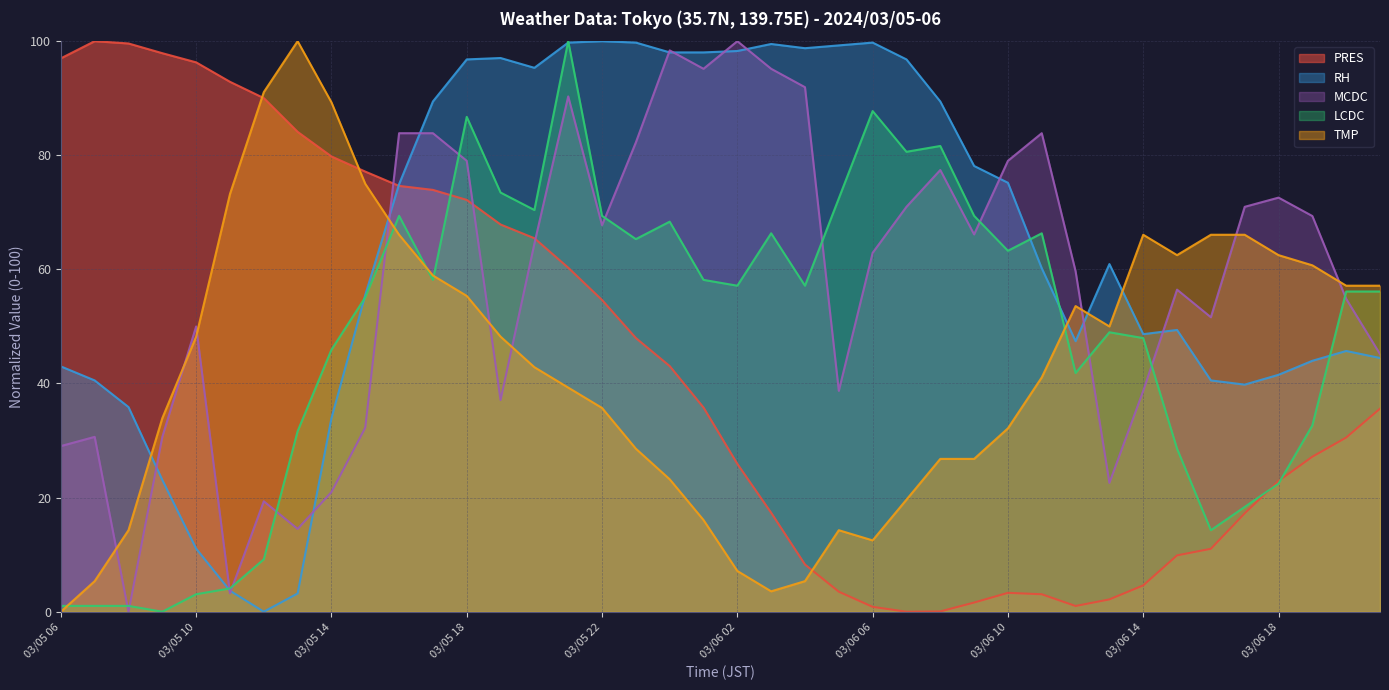

The value of TMP at 03/05 06 is 51.1. True or false?

False